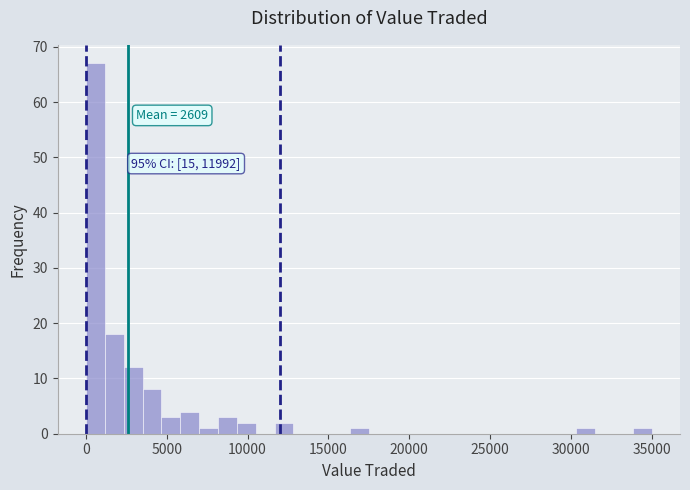

Read against the x-axis, roughly where is the centre of the tallest bar?

500